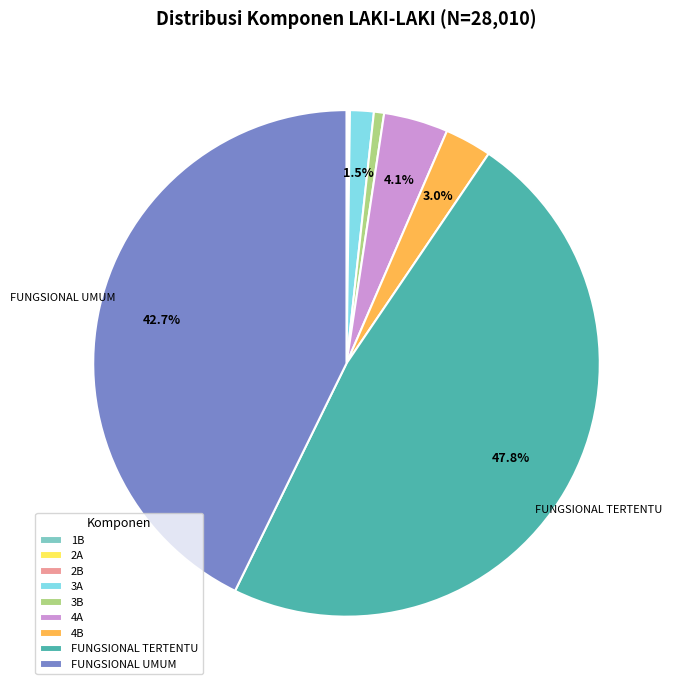

To the nearest percent, what is the difference between the largest and smallest slice percentages?

48%